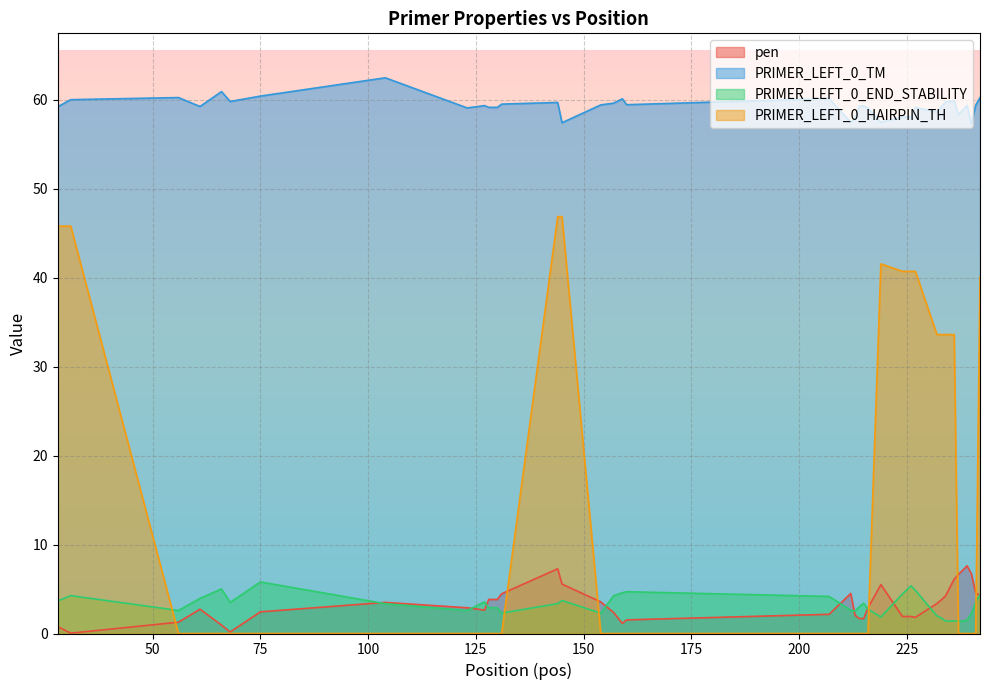

At how many categories does at least one series exceed 34?

40